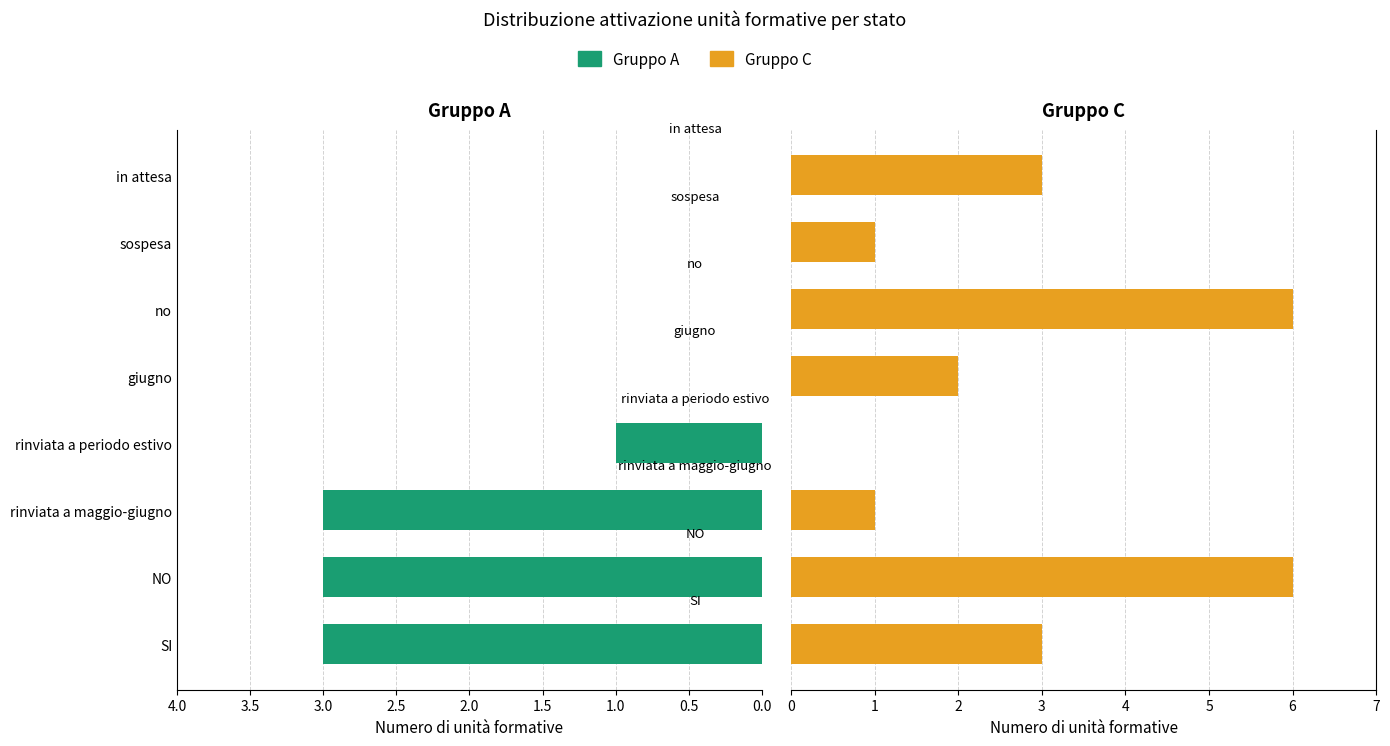

What is the maximum value for Gruppo C?

6